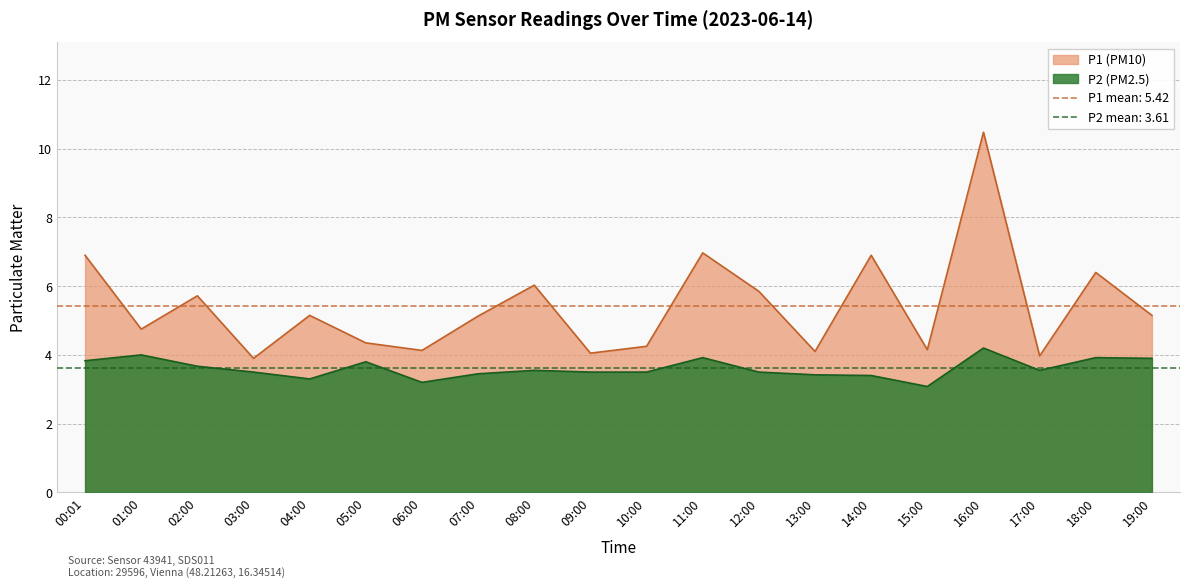

True or false: P2 and P1 intersect in this chart.

False